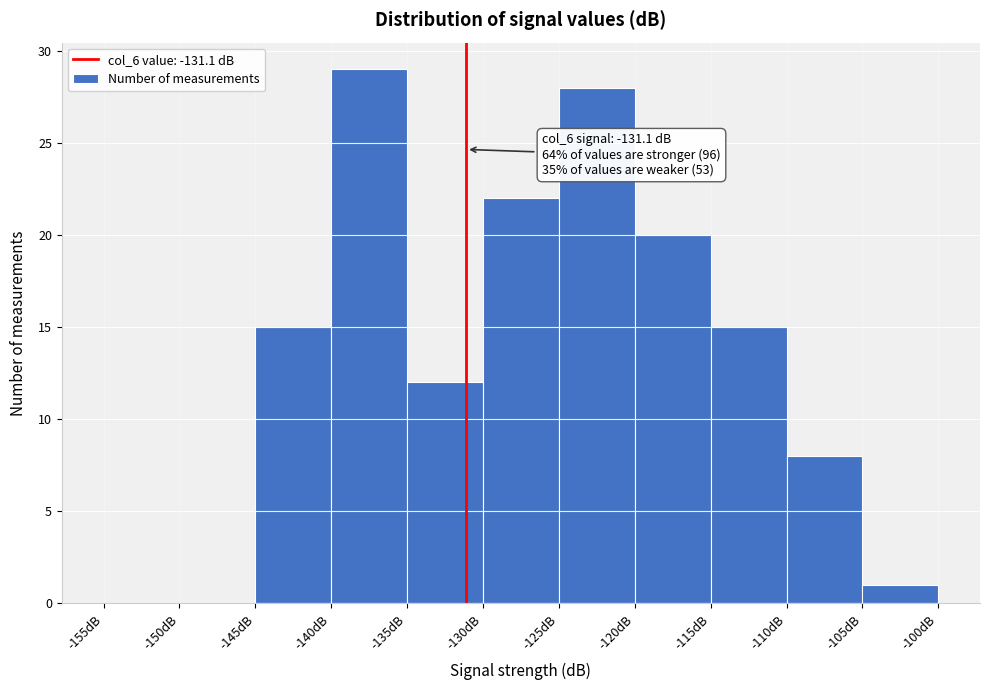

Over which range of the x-axis is the bar tallest?

-140 to -135